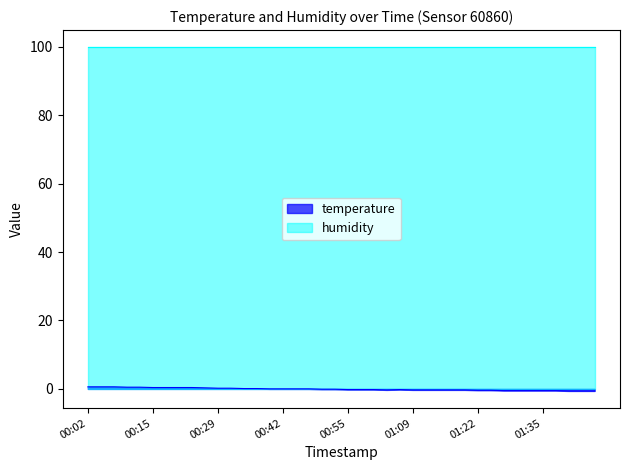

How many data points does each series have?

40